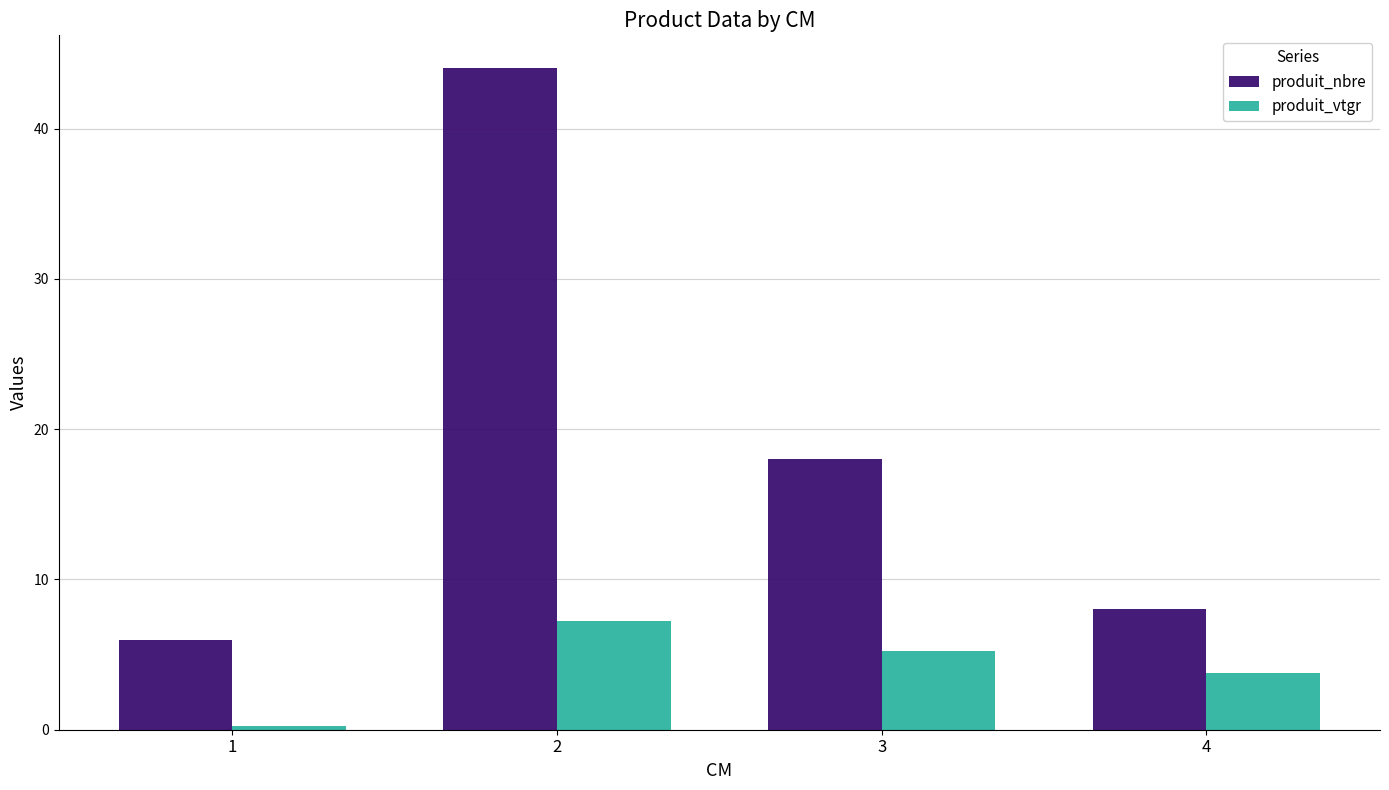

The produit_nbre series shows 11.3 at 4. True or false?

False